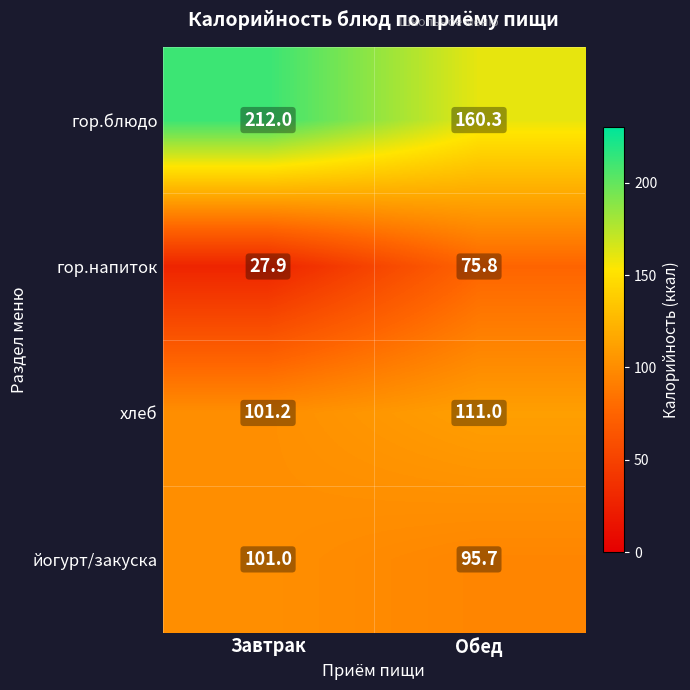

Reading left to right, extract all data points from this chart.

гор.блюдо: Завтрак=212.0	Обед=160.3
гор.напиток: Завтрак=27.9	Обед=75.8
хлеб: Завтрак=101.2	Обед=111.0
йогурт/закуска: Завтрак=101.0	Обед=95.7